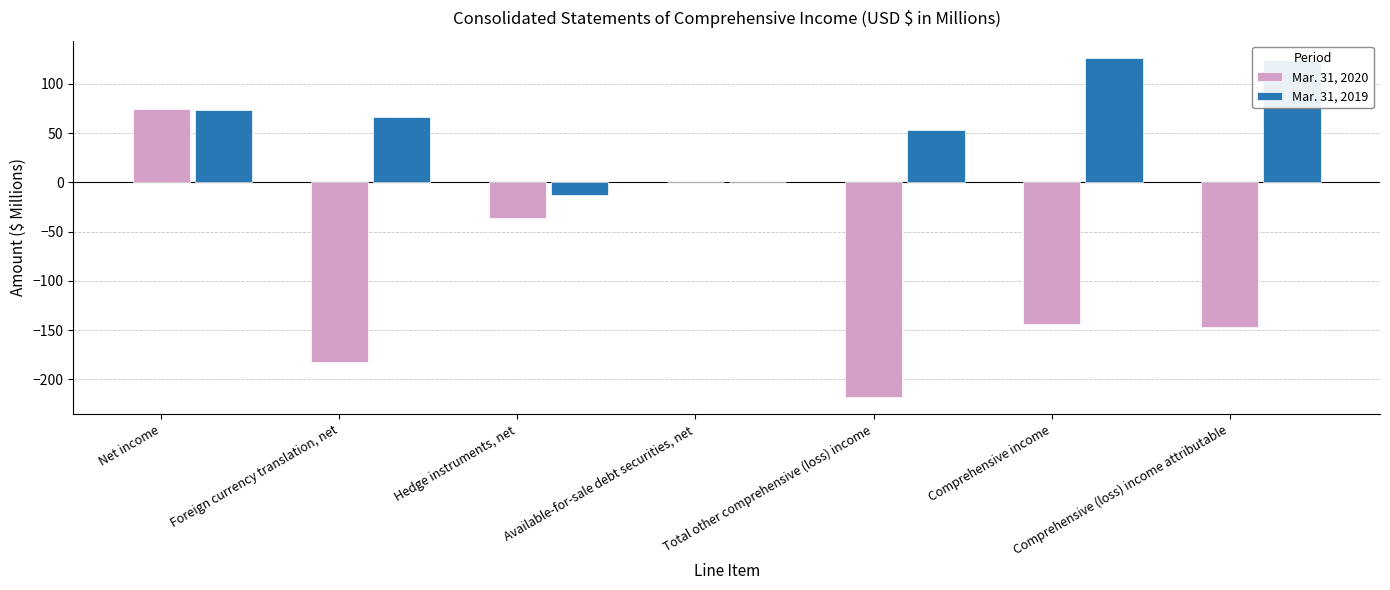

What is the sum of the Mar. 31, 2019 values at Hedge instruments, net and Net income?

60.6